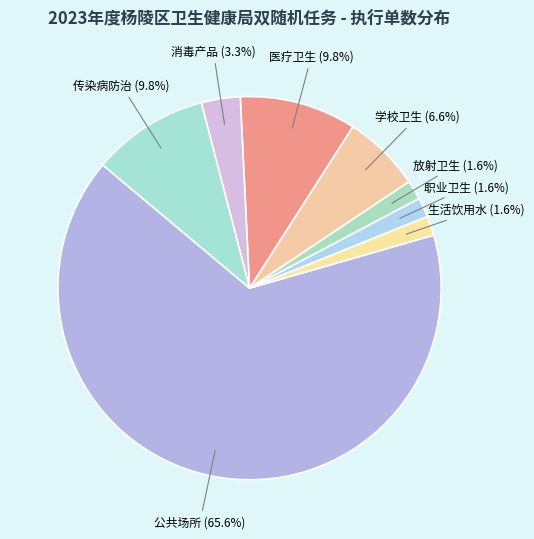

What is the largest slice in the pie chart?

公共场所